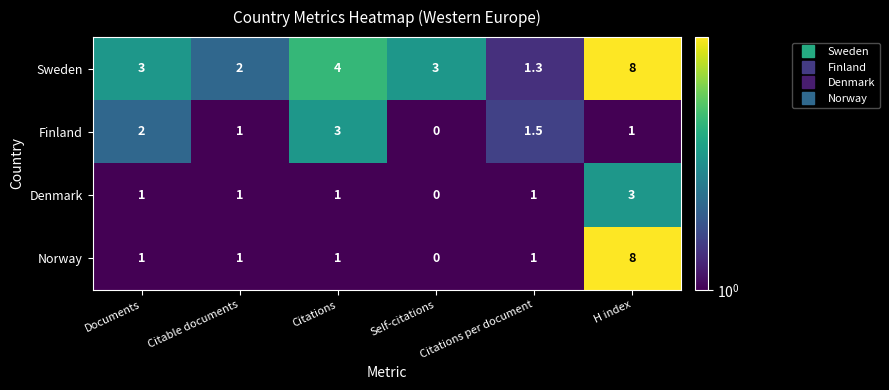

The value of Norway at Citations is 1.0. True or false?

True